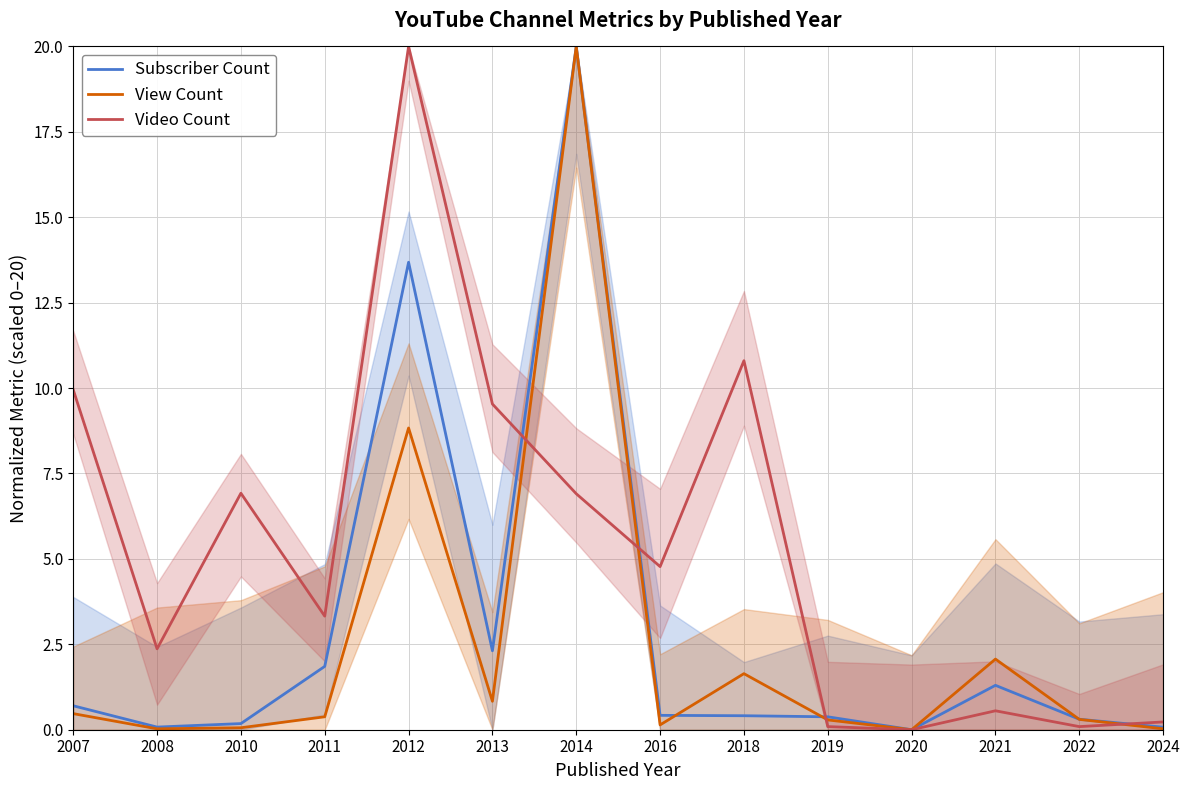

Which series has the largest total across all categories?

Video Count